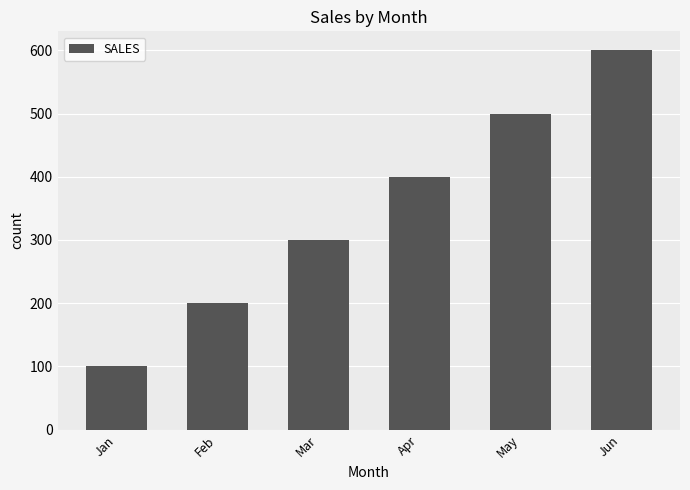

List the labels in order of value, smallest first.

Jan, Feb, Mar, Apr, May, Jun